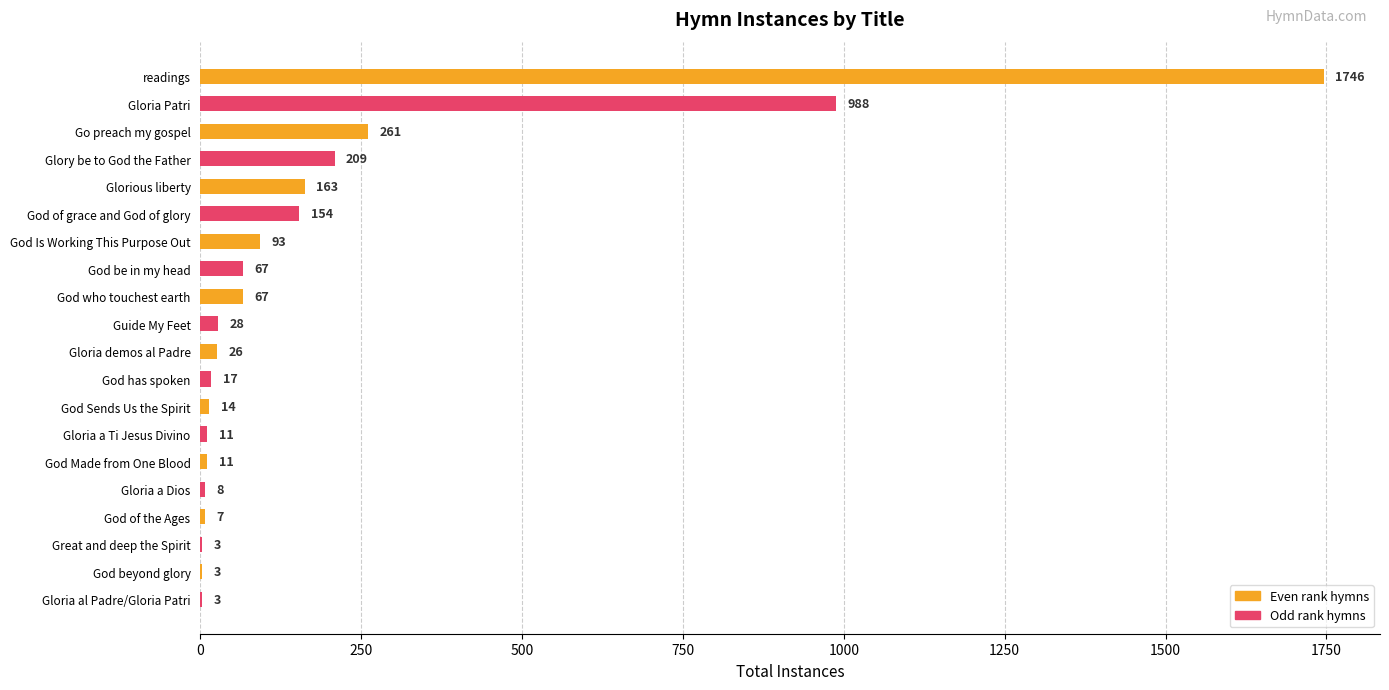

The value at Gloria a Ti Jesus Divino is 11. True or false?

True